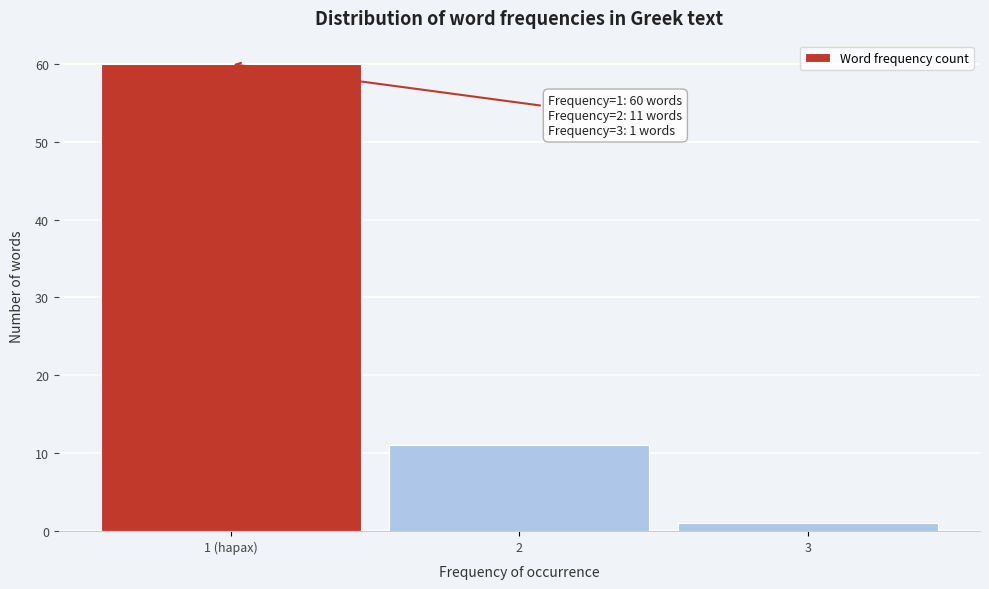

Reading right to left, what are all the values shown in this chart?

1	11	60